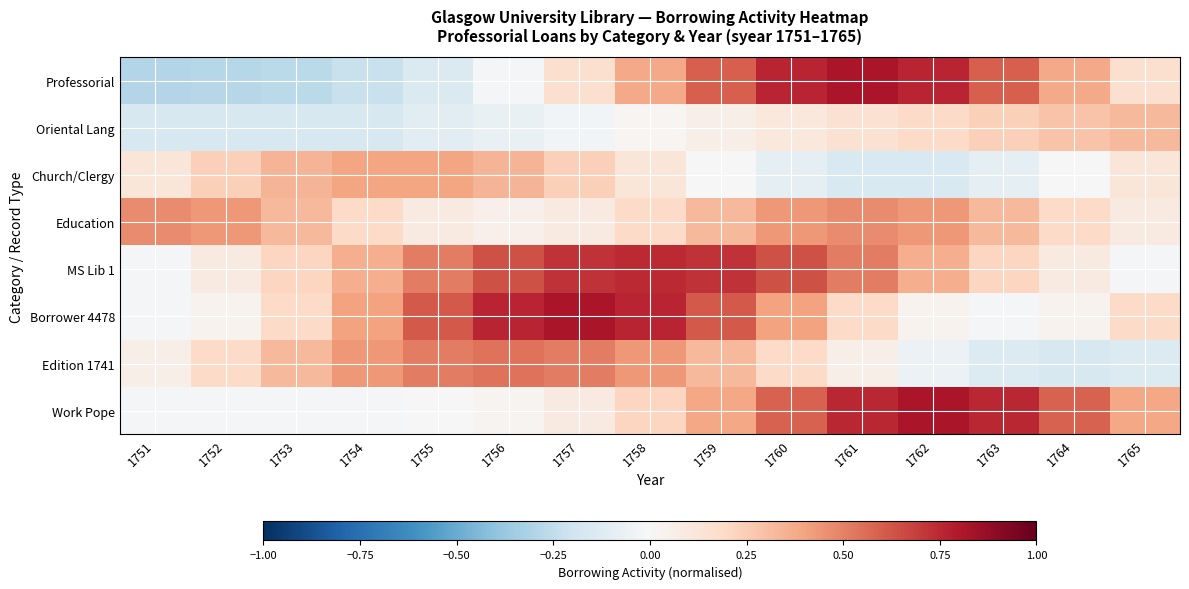

Which series has the largest range (max minus min)?

Professorial